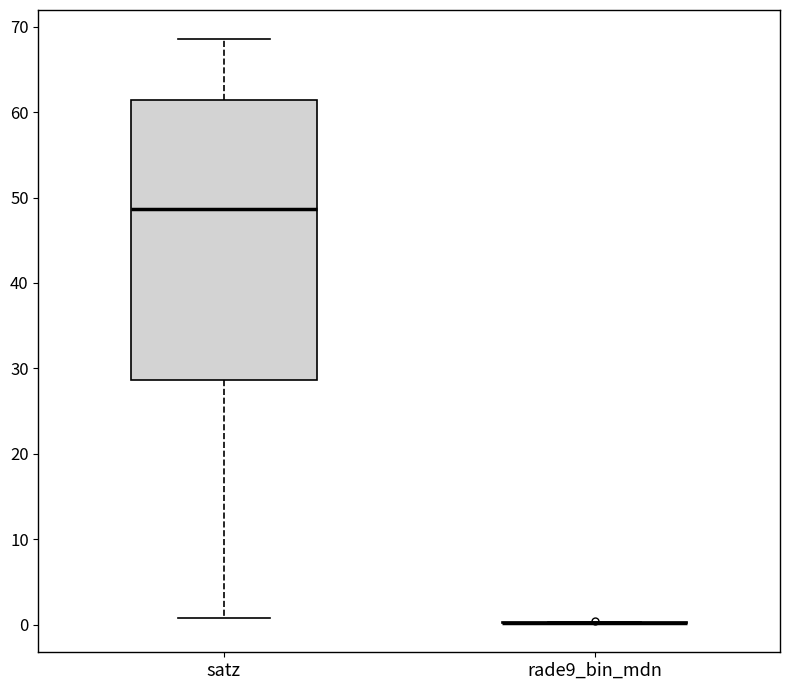

Which box is the tallest, from its lower edge to its upper edge?

satz